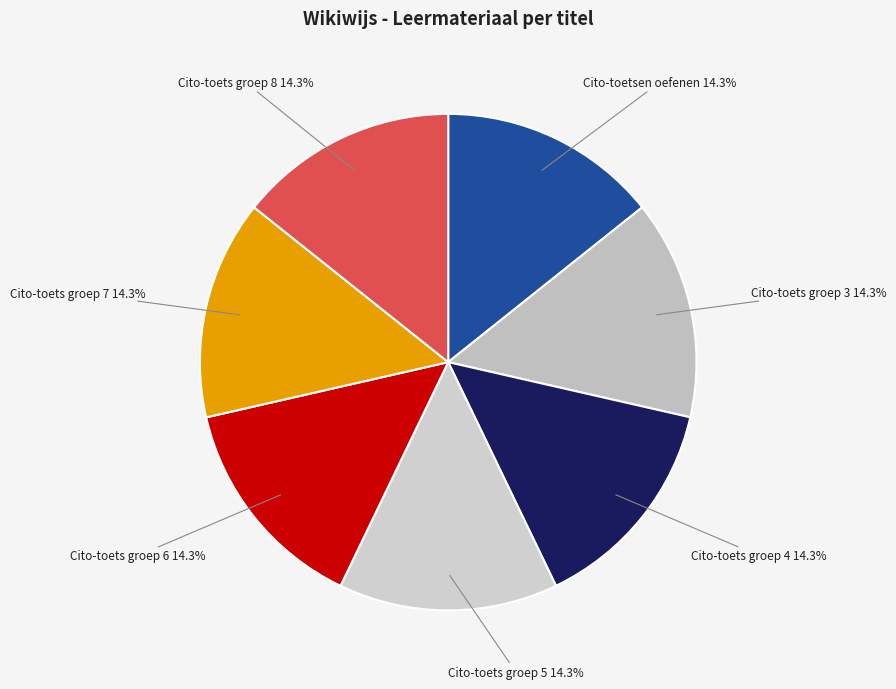

Does Cito-toets groep 5 represent more than half of the total?

No